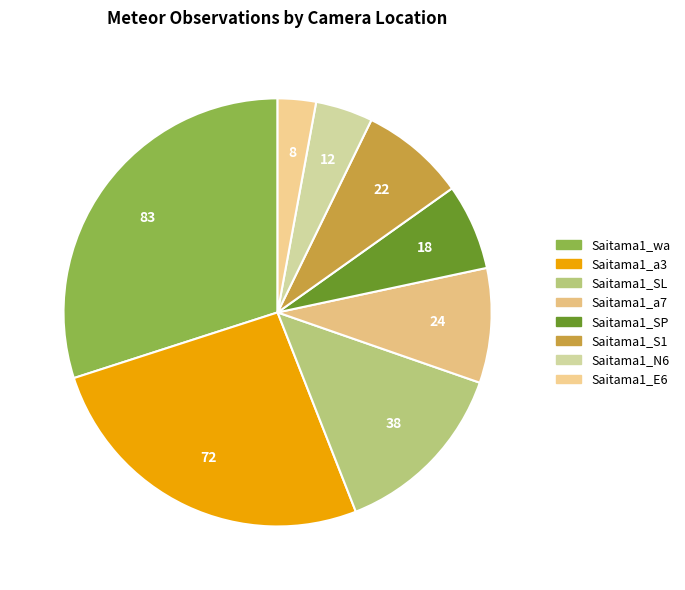

How many segments does this pie chart have?

8